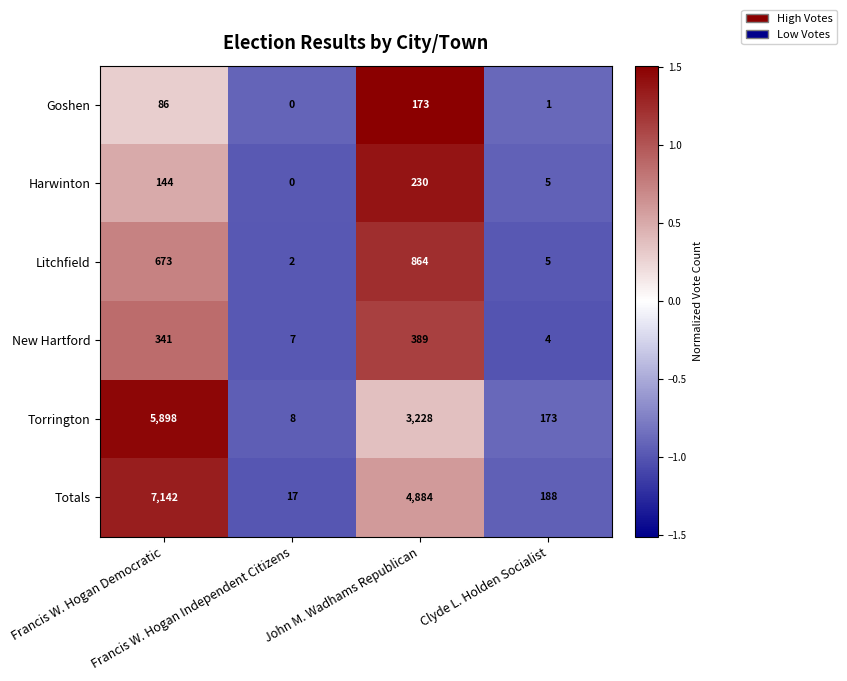

What is the difference between the highest and lowest values at Francis W. Hogan Democratic?

7056